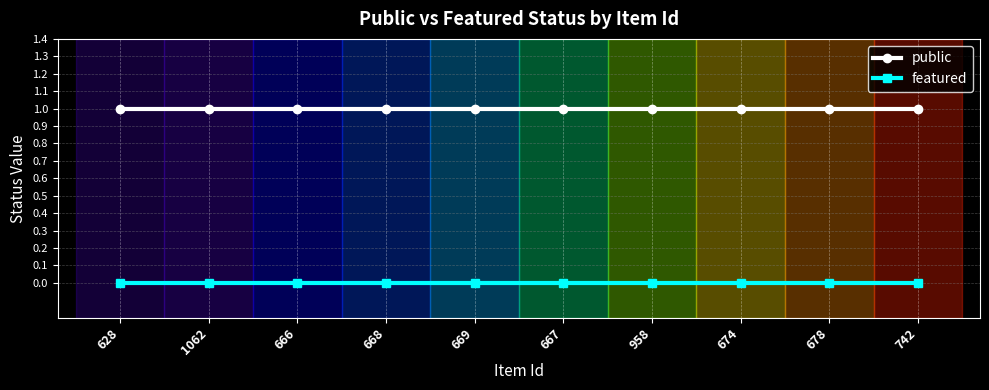

True or false: featured and public intersect in this chart.

False